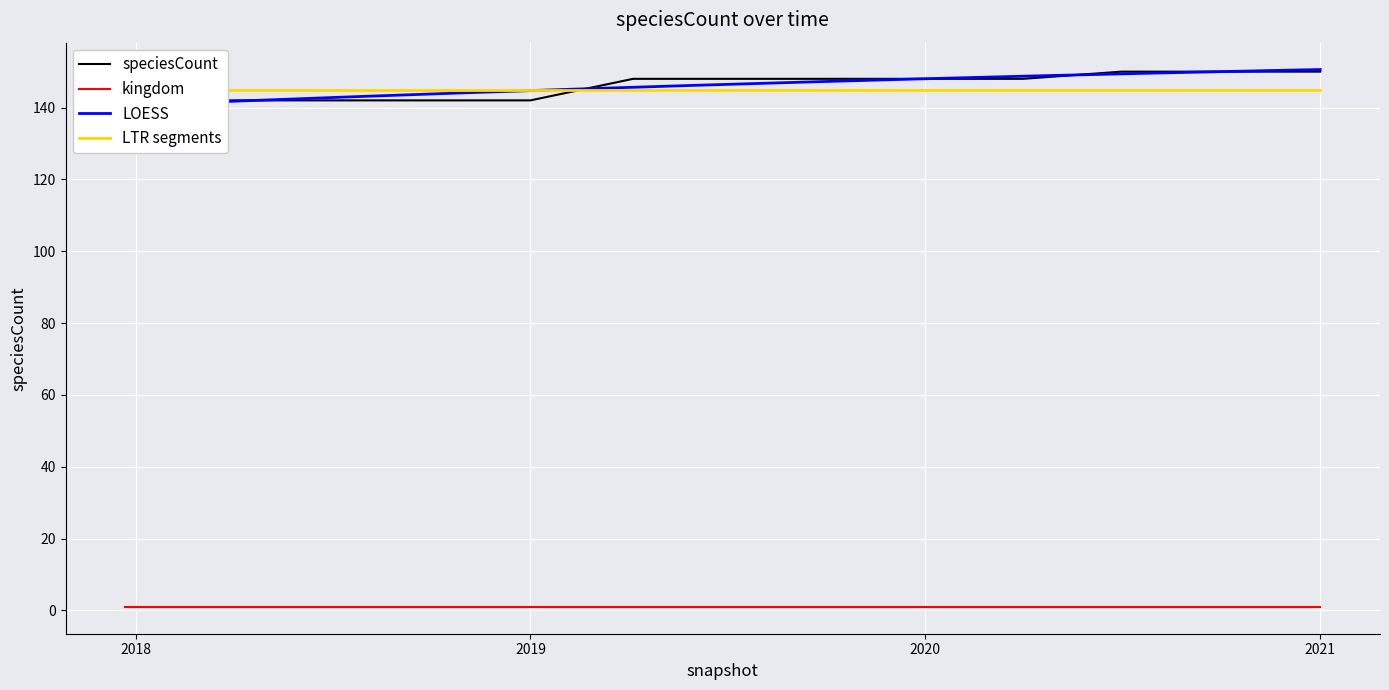

Which label corresponds to the smallest value in the chart?

2017-12-22